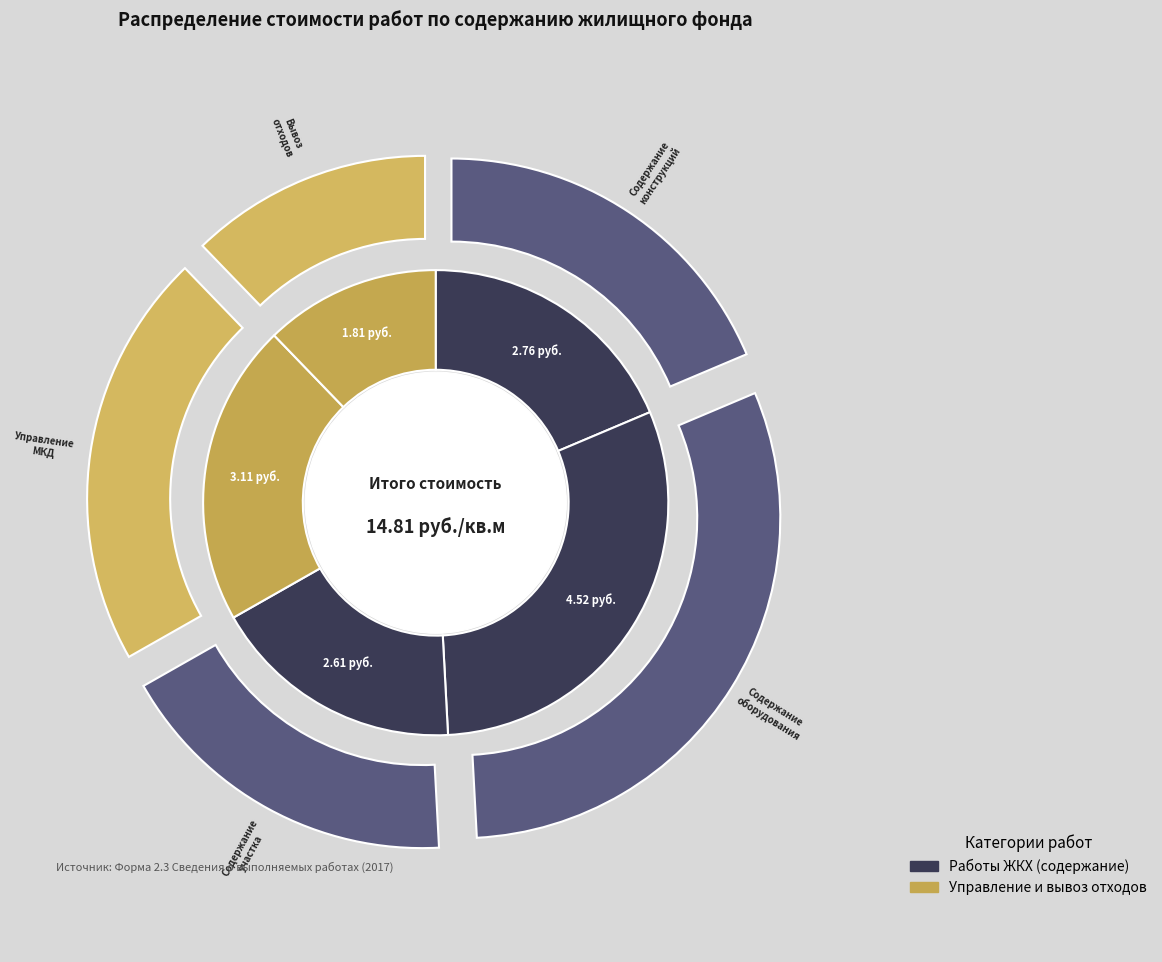

Which slice is the largest?

Работы по содержанию и ремонту оборудования